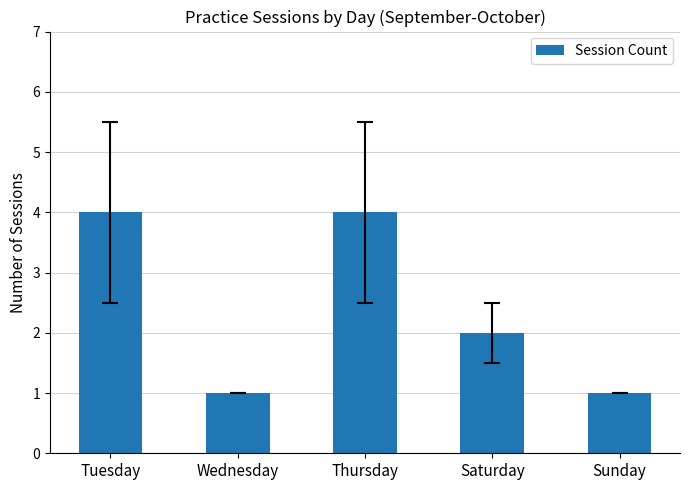

What is the label of the 4th bar from the left?

Saturday